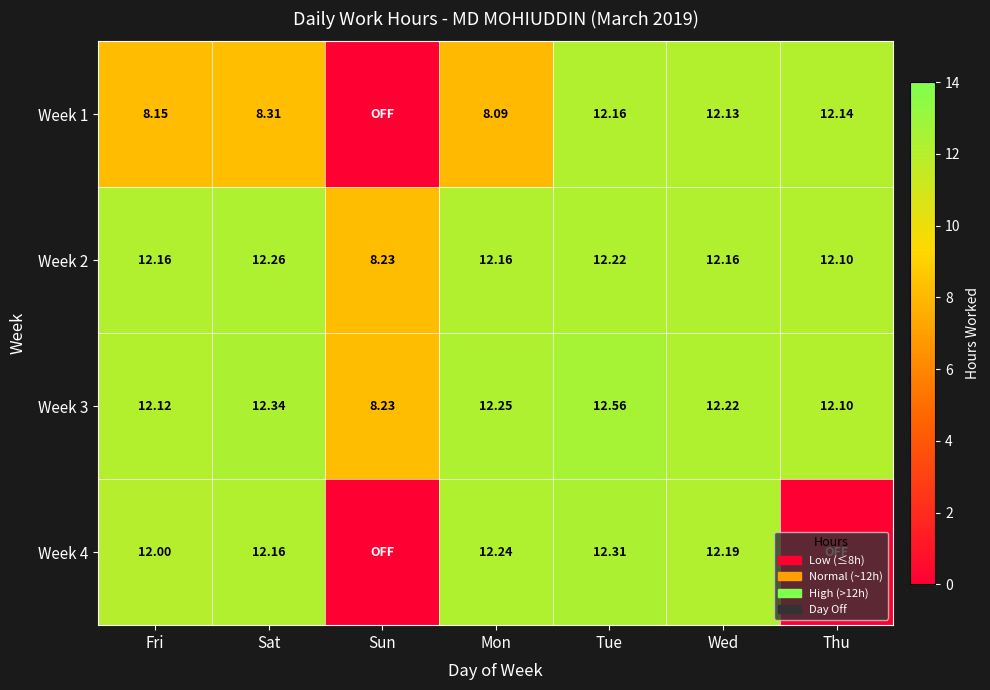

True or false: Week 3 has a value of 12.1 at Fri.

True